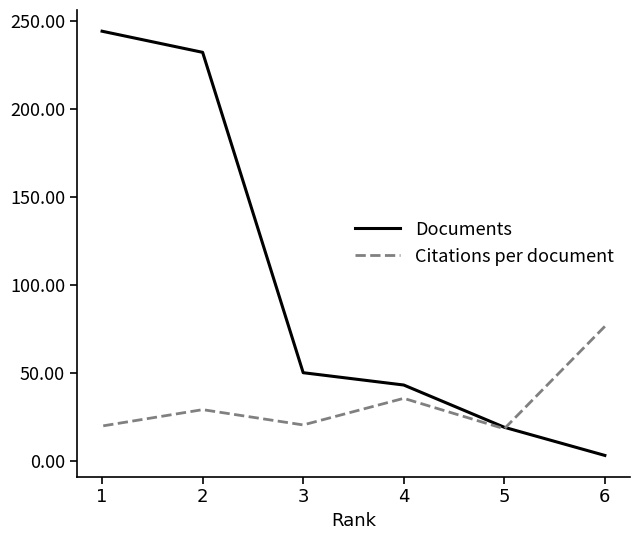

What is the sum of all Citations per document values?

199.0